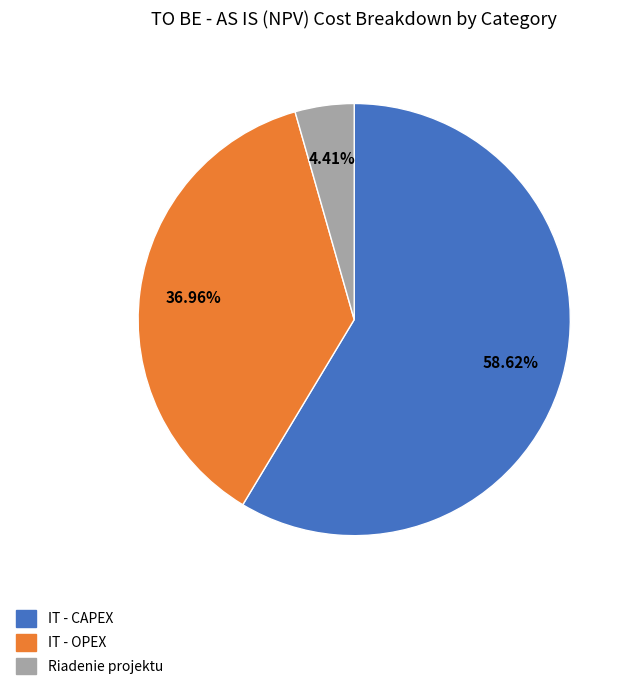

Between IT - OPEX and IT - CAPEX, which is larger?

IT - CAPEX